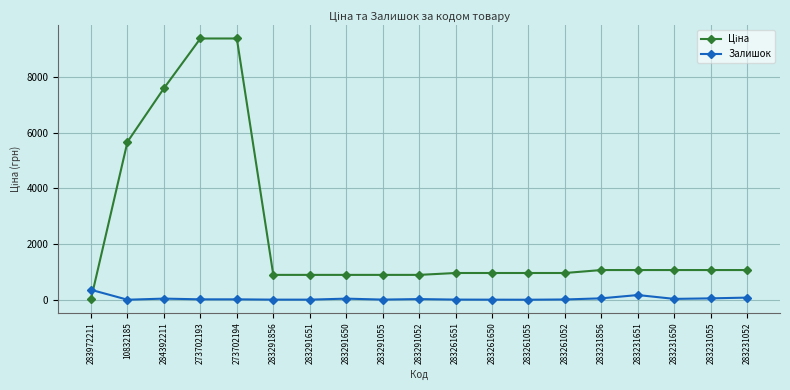

What is the difference between the maximum and second lowest values in the Залишок series?

356.0